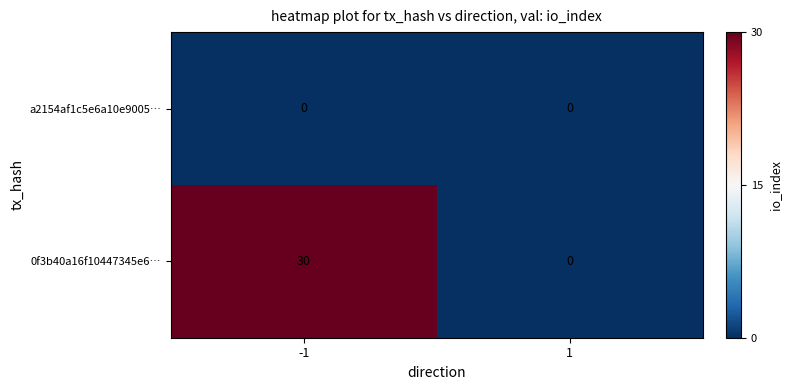

Rank the series by their average value, from lowest to highest.

a2154af1c5e6a10e9005…, 0f3b40a16f10447345e6…